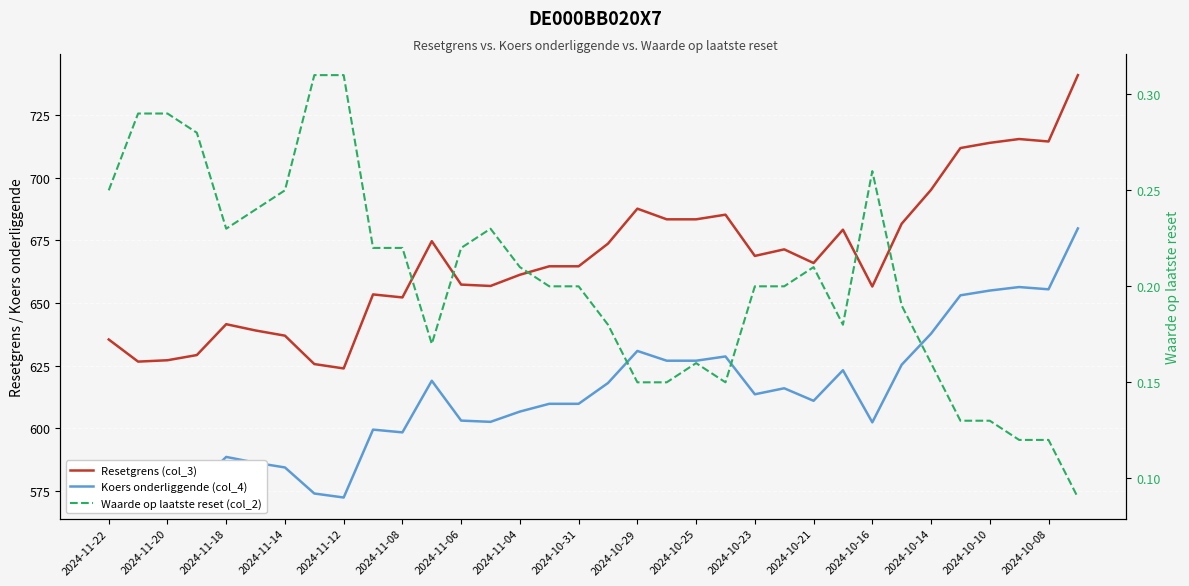

What is the sum of all Koers onderliggende (col_4) values?

20826.1